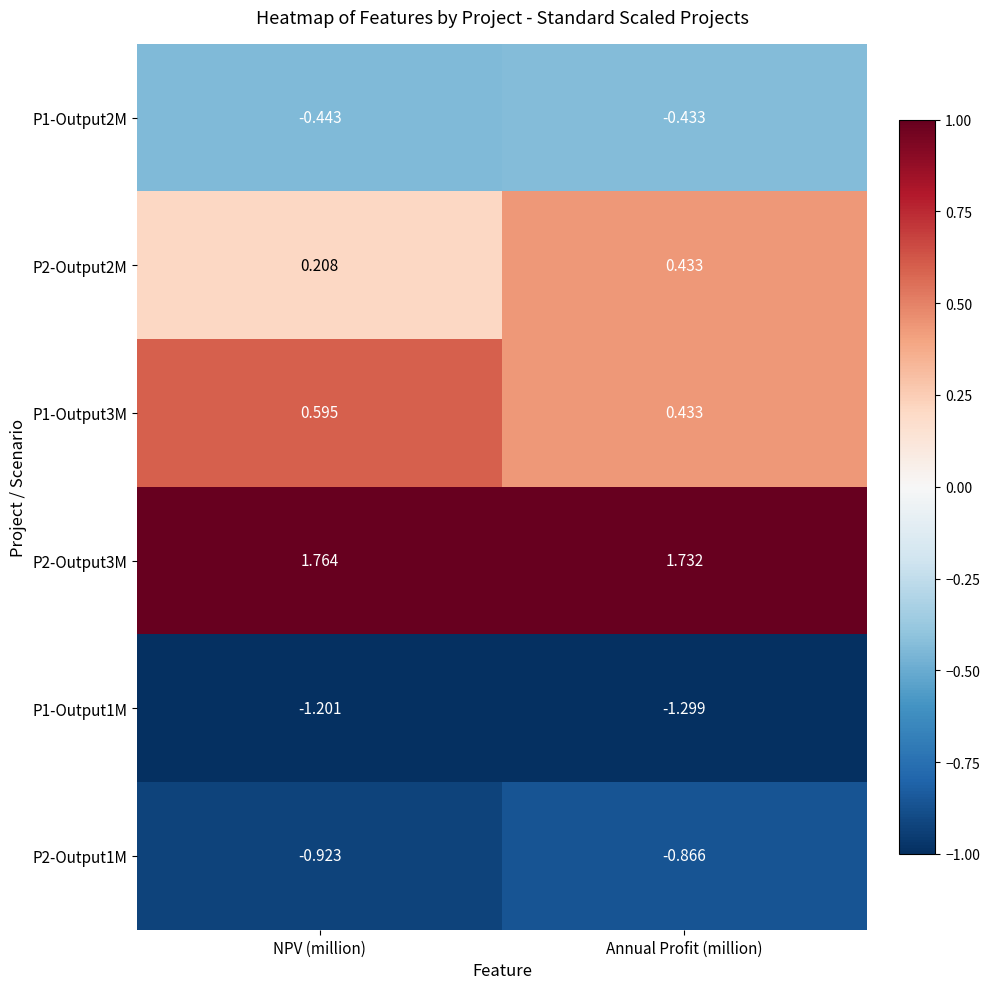

Is the value of P2-Output1M at Annual Profit (million) greater than the value of P2-Output2M at Annual Profit (million)?

No